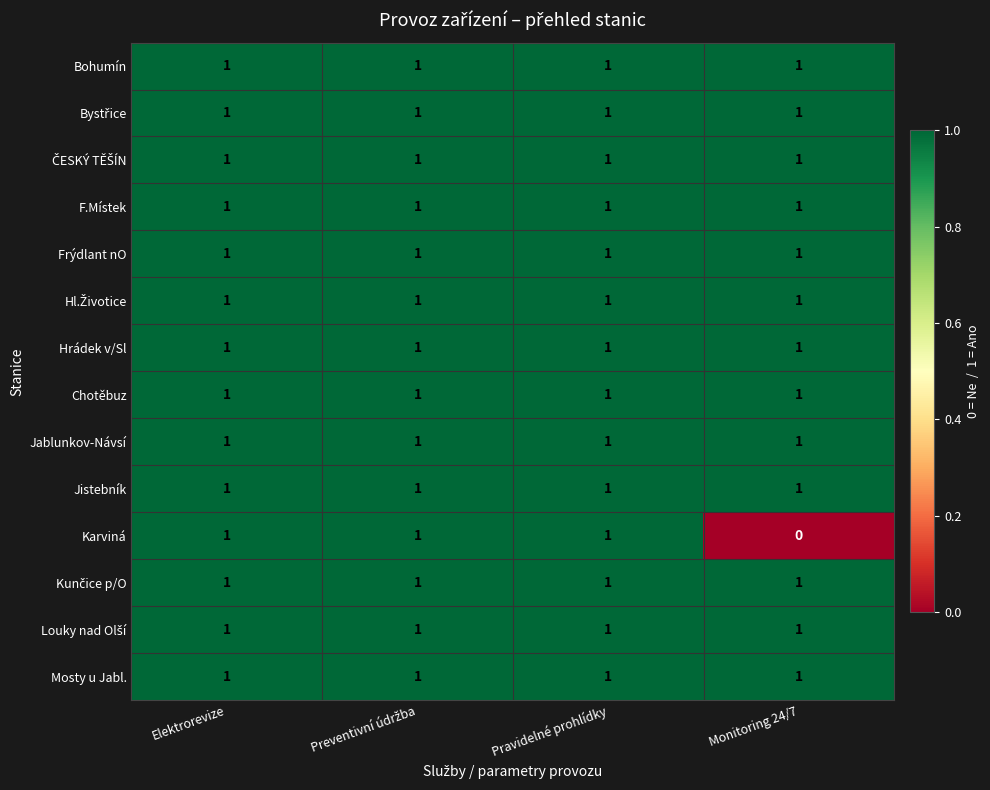

What is the total value across all series at Pravidelné prohlídky?

14